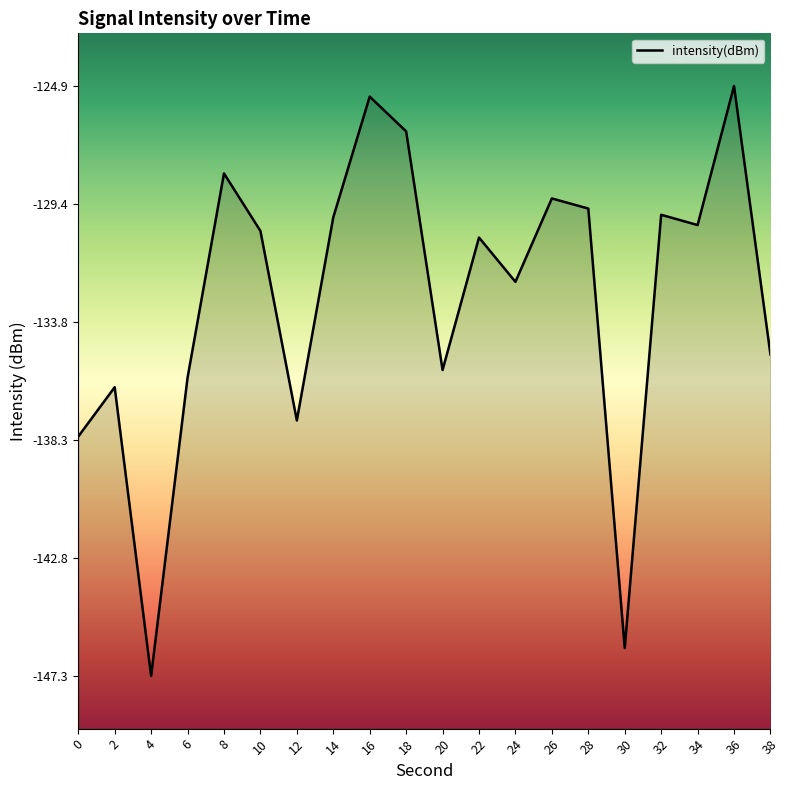

True or false: the data has more than 1 interior local peaks.

True